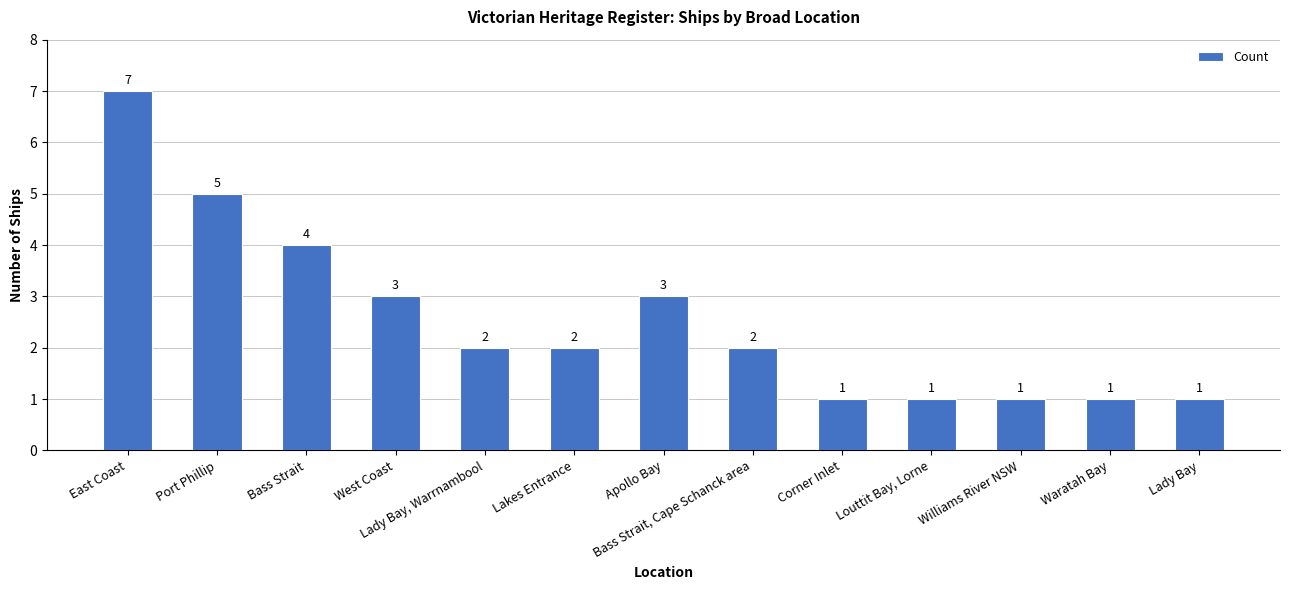

How many data points are less than 2?

5